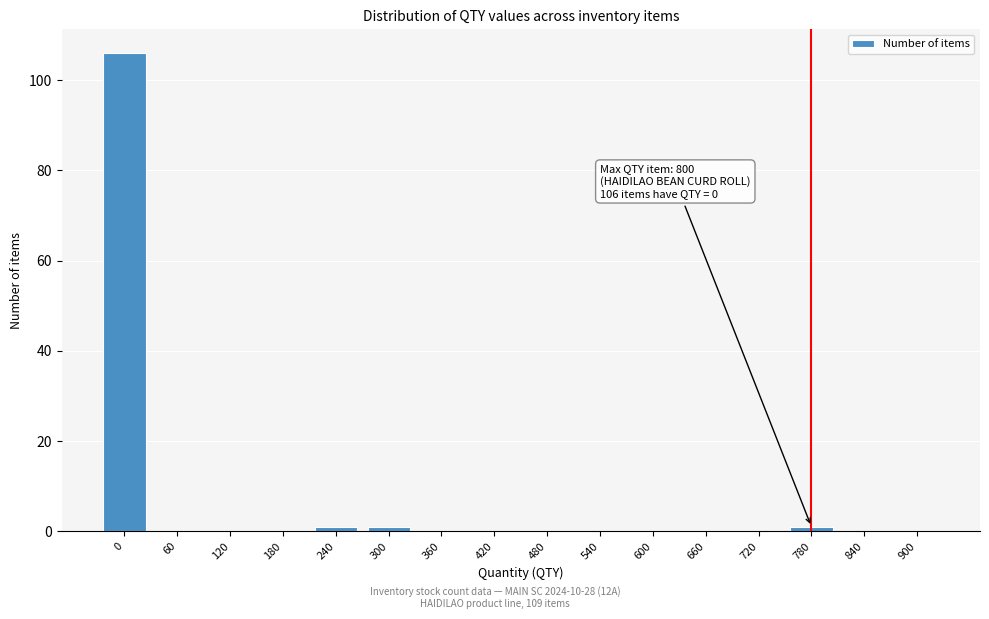

Reading left to right, transcribe all the data shown in this chart.

0=106	60=0	120=0	180=0	240=1	300=1	360=0	420=0	480=0	540=0	600=0	660=0	720=0	780=1	840=0	900=0